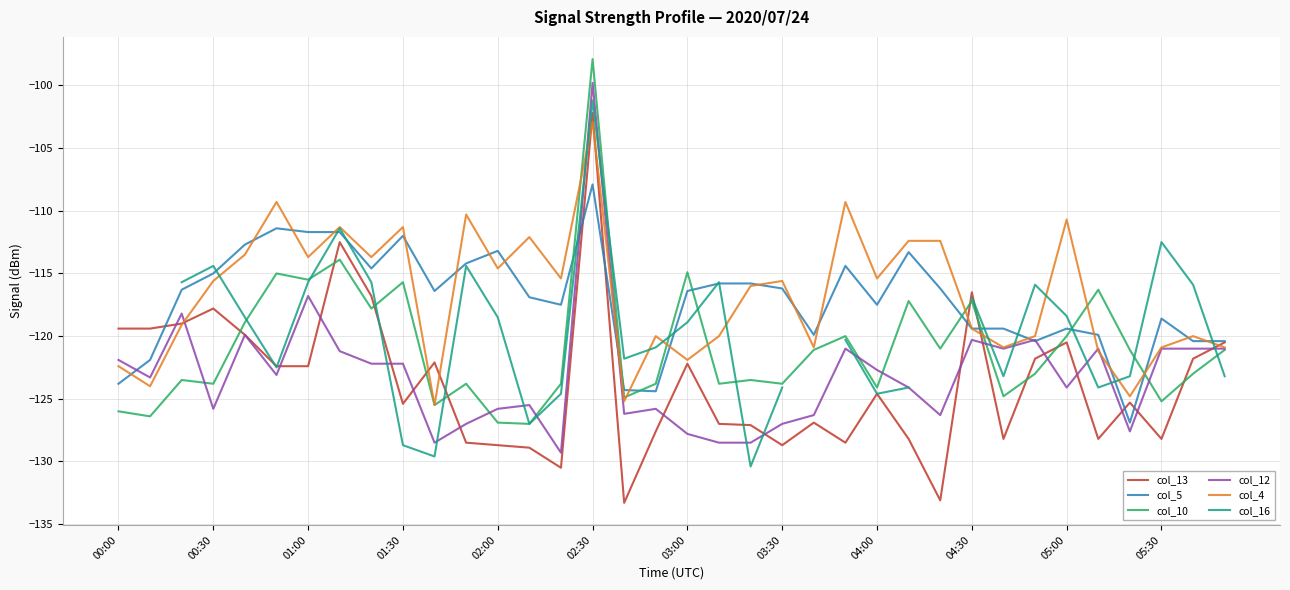

Which category has the highest value in the col_5 series?

02:30